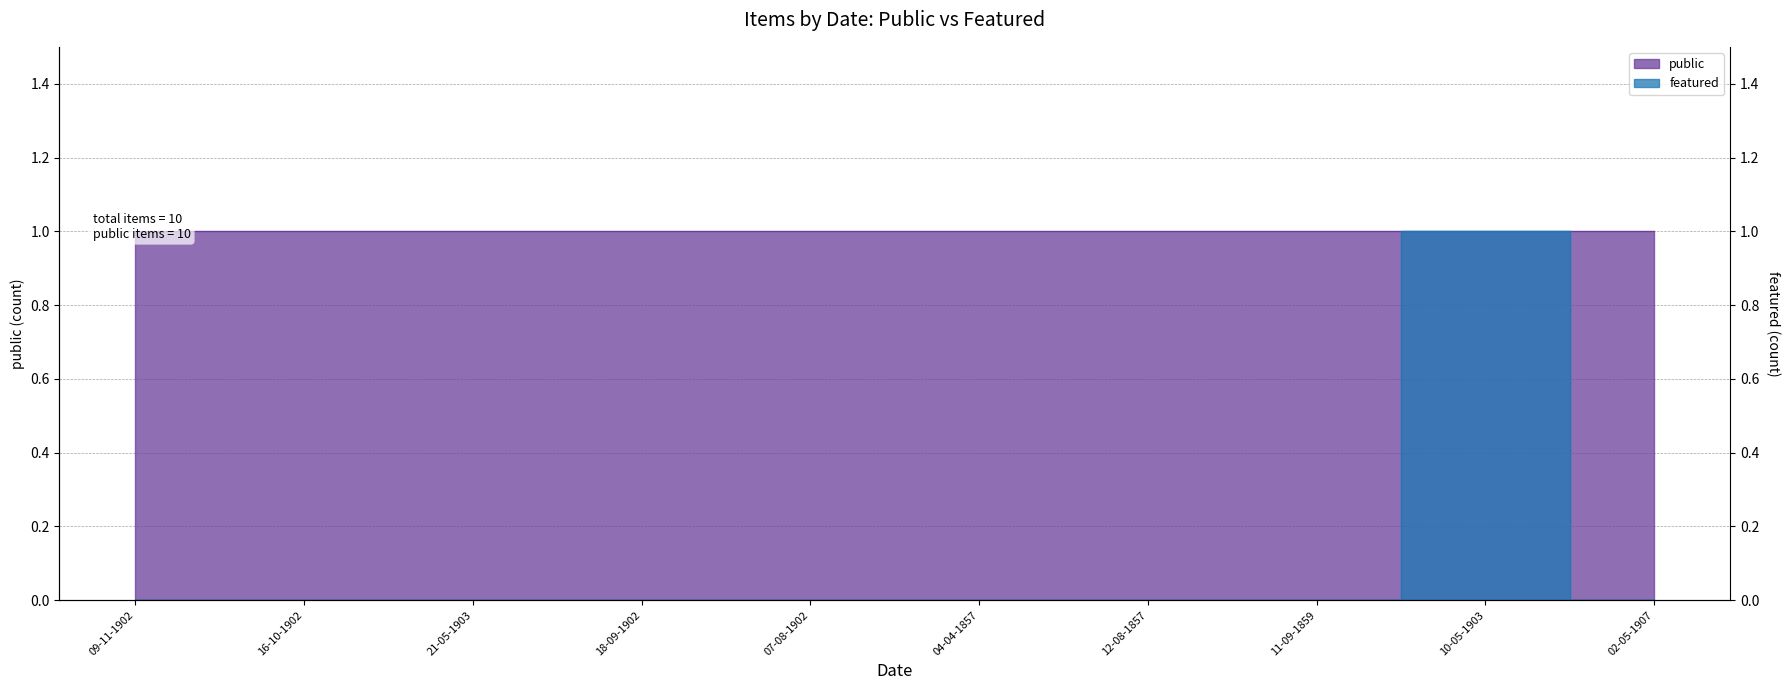

How many values are above zero?

1